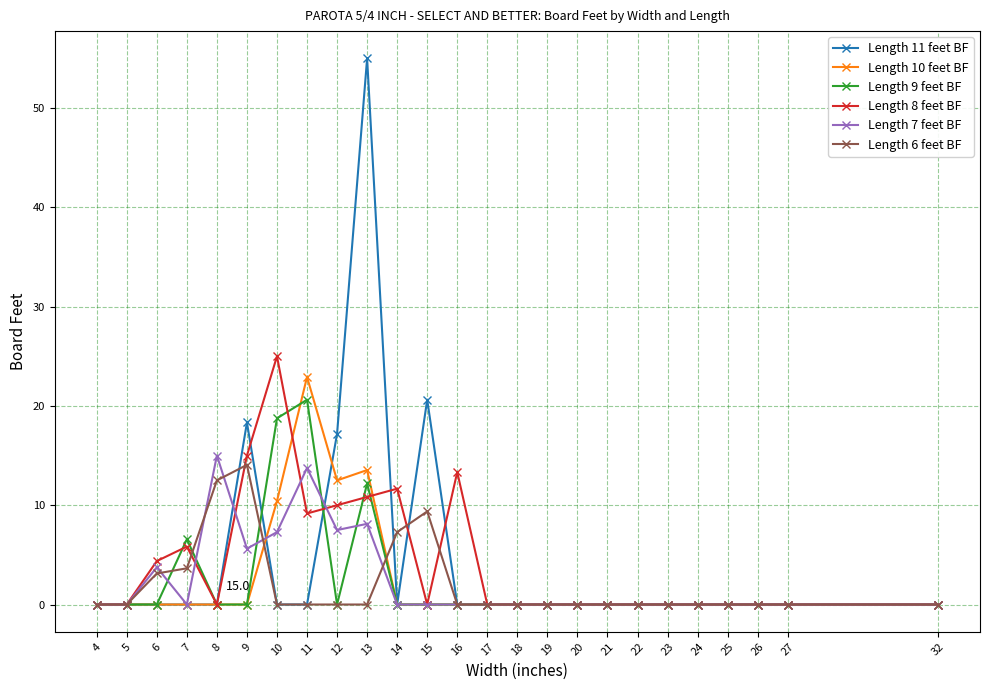

Between 10 and 24, which series saw the biggest shift?

Length 8 feet BF